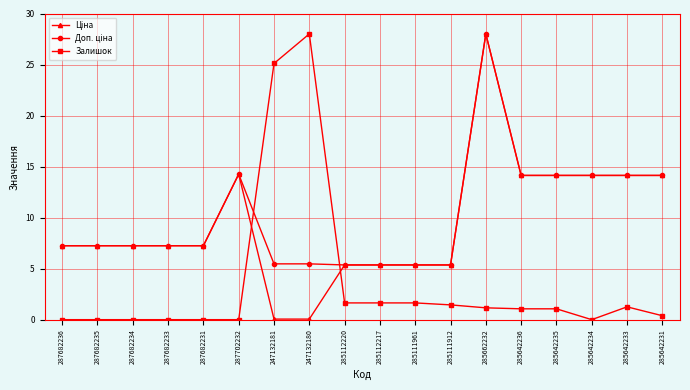

What is the label of the 2nd point from the left?

287682235